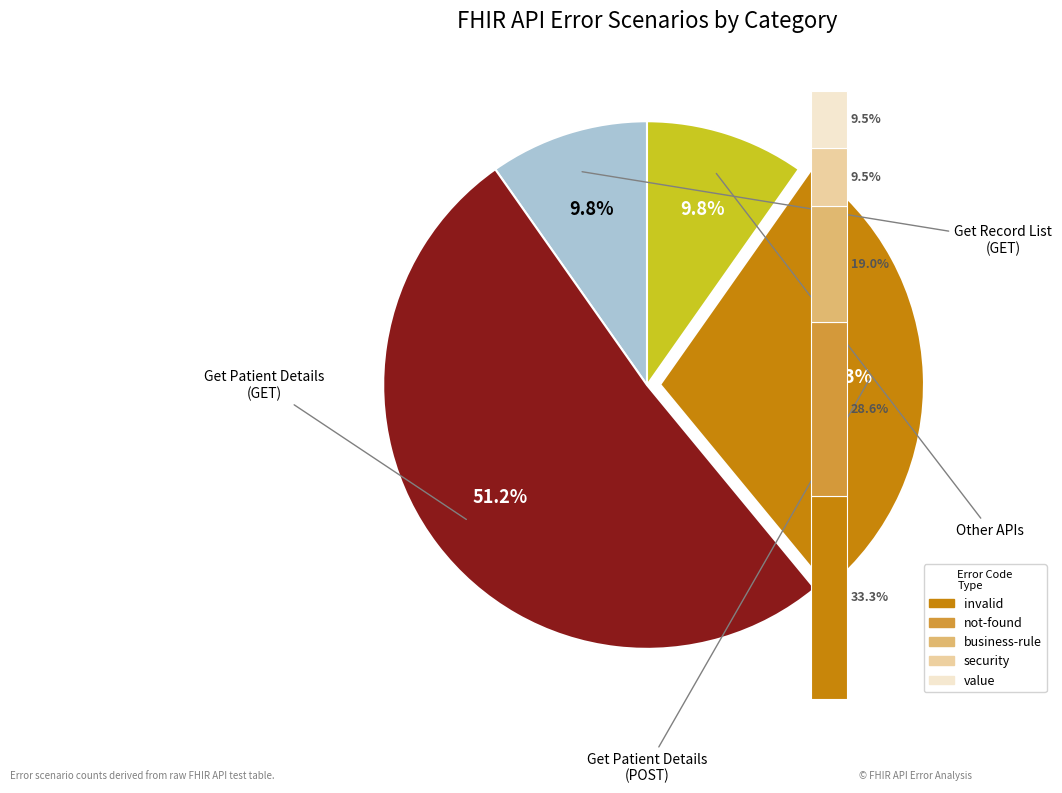

The Get Patient Details (POST)
(Custom FHIR) slice represents 33% of the pie. True or false?

False